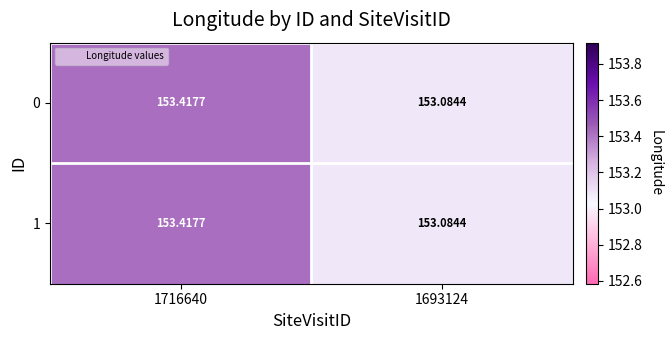

How many distinct data groups are displayed?

2